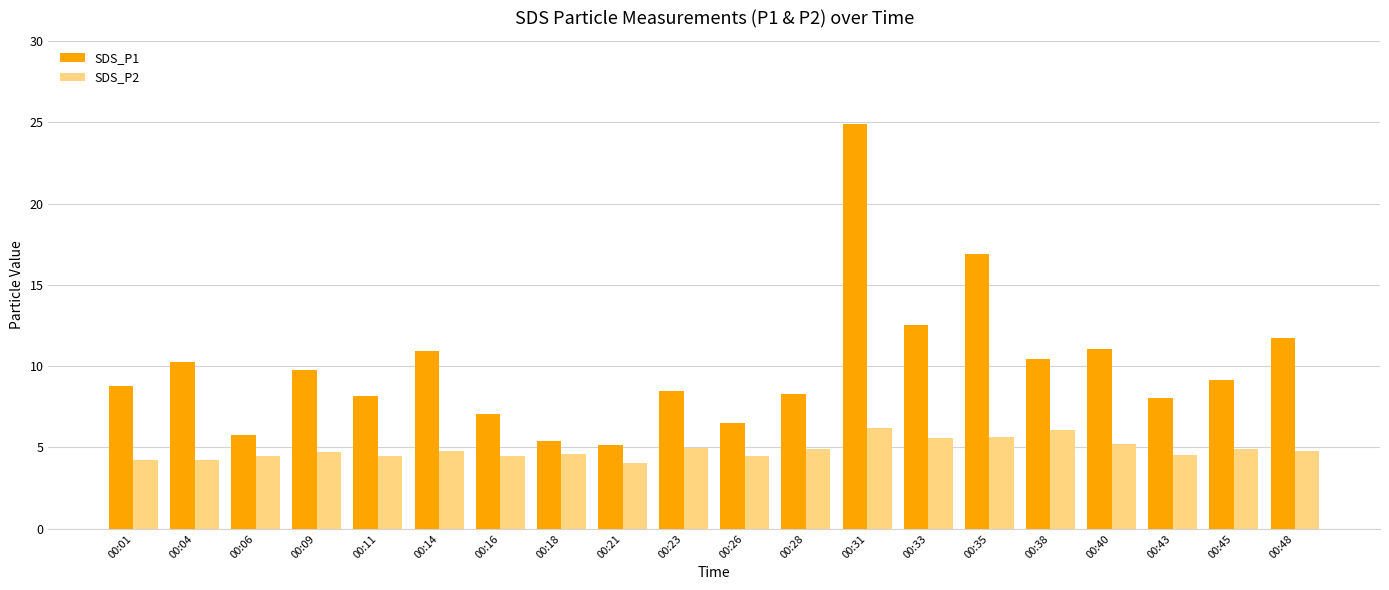

What is the spread (max minus min) of values at 00:48?

7.0